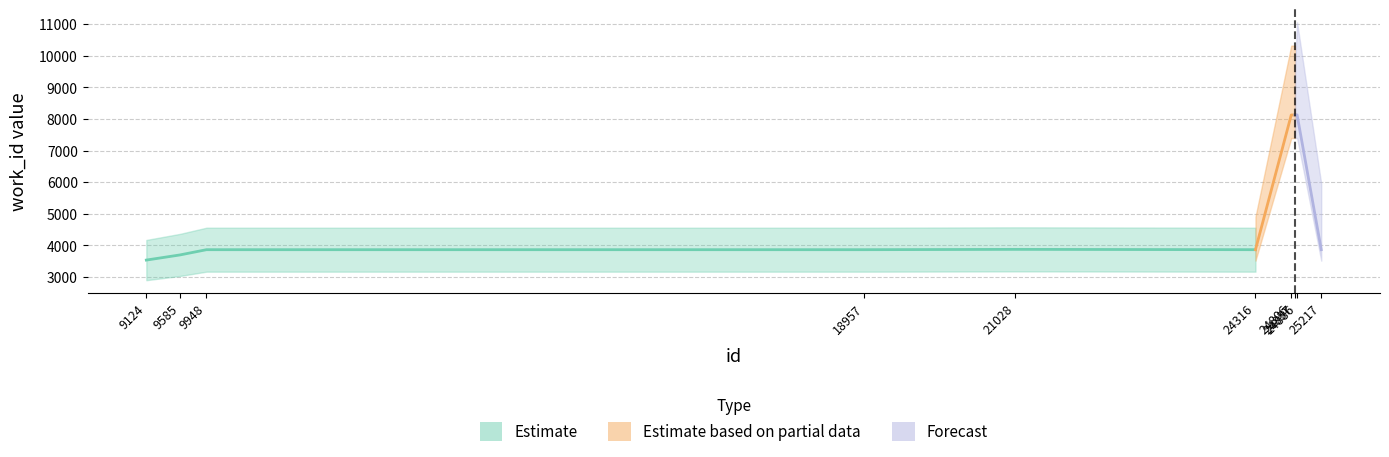

What is the difference between the values at 24886 and 9948?

4268